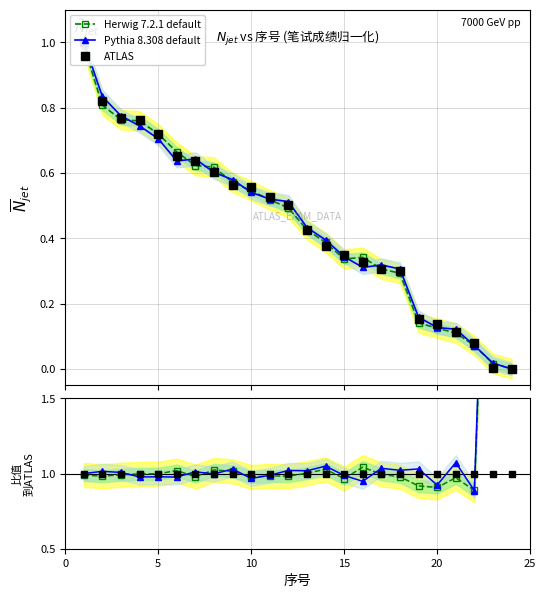

Is it true that ATLAS equals 0.5 at 10?

False